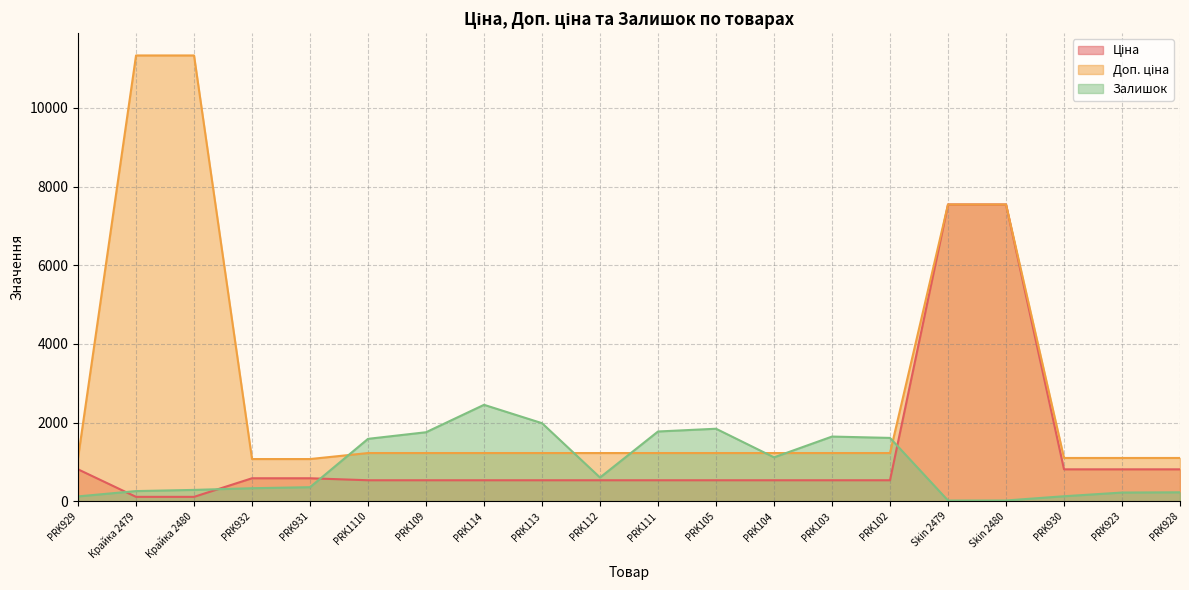

Which series has the largest range (max minus min)?

Доп. ціна